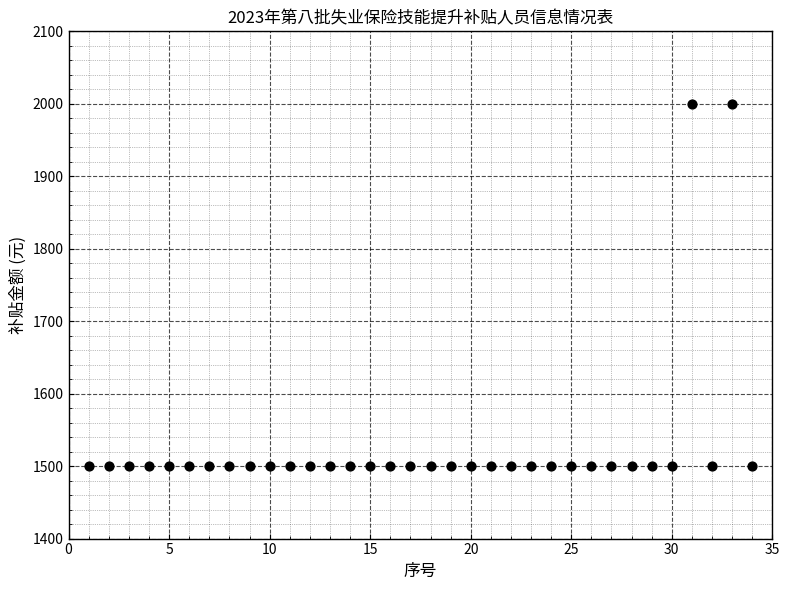

What is the range of Y values (max minus min)?

500